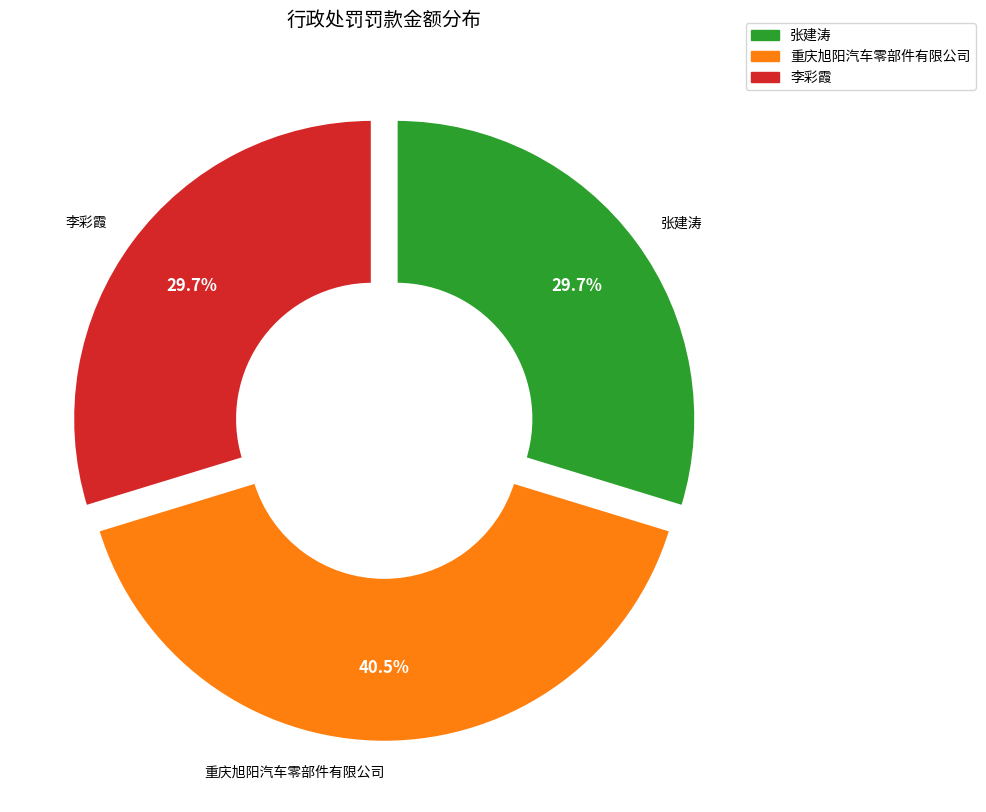

Approximately how many times larger is the value at 重庆旭阳汽车零部件有限公司 compared to 李彩霞?

1.4